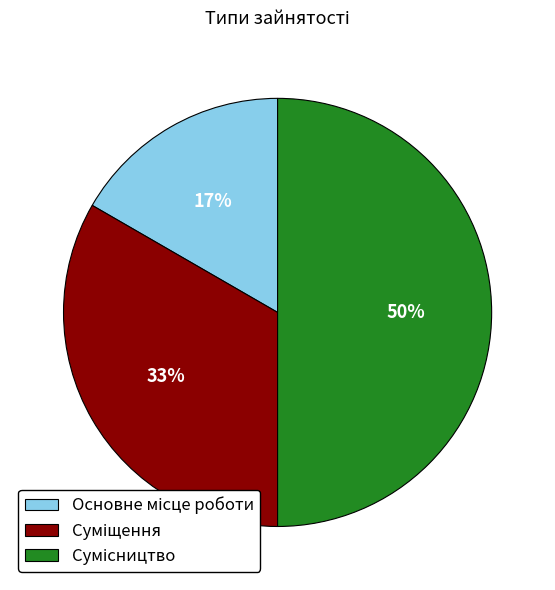

To the nearest percent, what is the average slice percentage?

33%